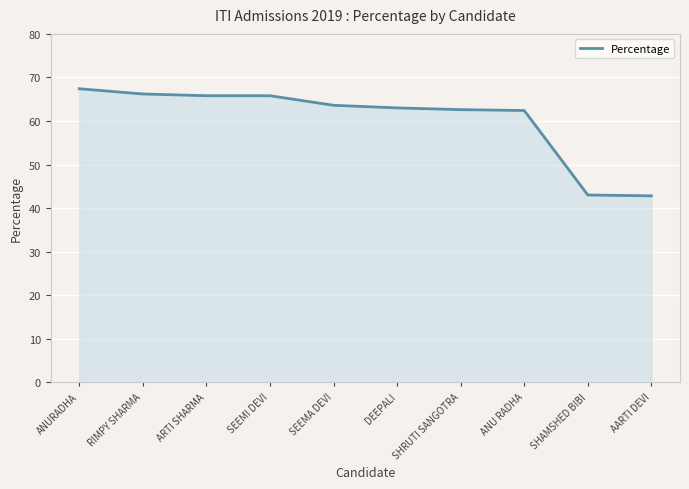

What is the change in value from SHRUTI SANGOTRA to ANU RADHA?

-0.2